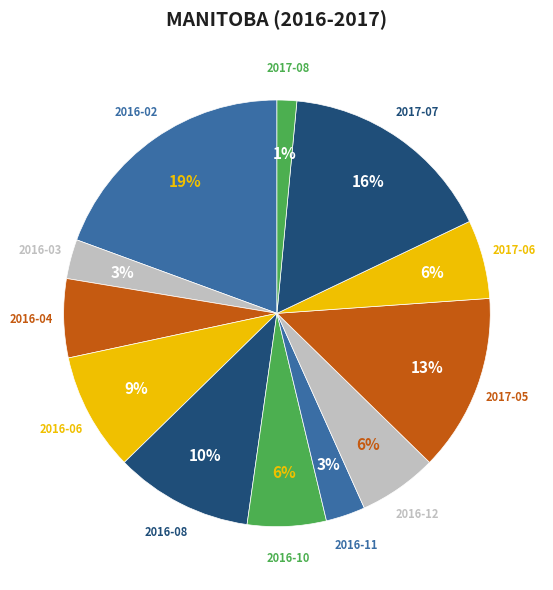

Approximately how many times larger is the value at 2016-06 compared to 2016-08?

0.9